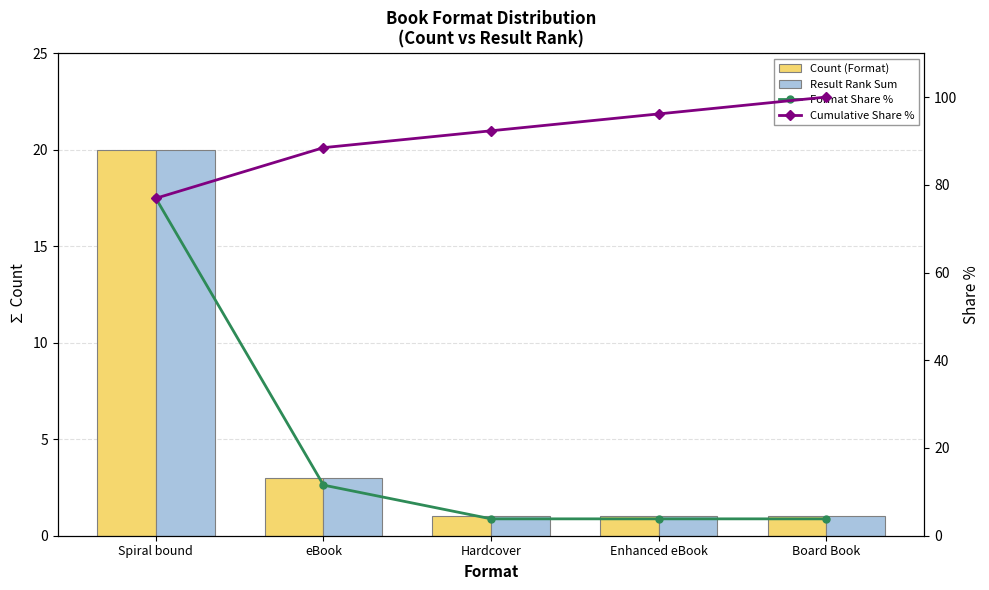

Between eBook and Hardcover, which is larger?

eBook